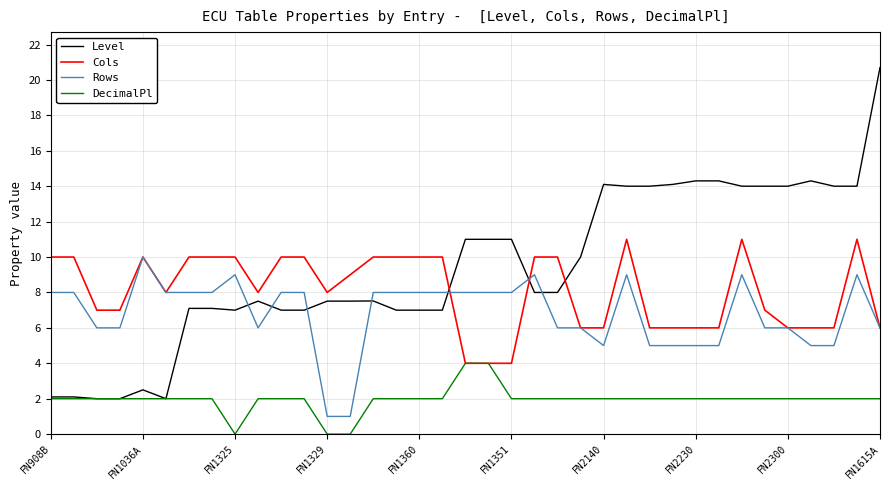

True or false: Level and Rows intersect in this chart.

True